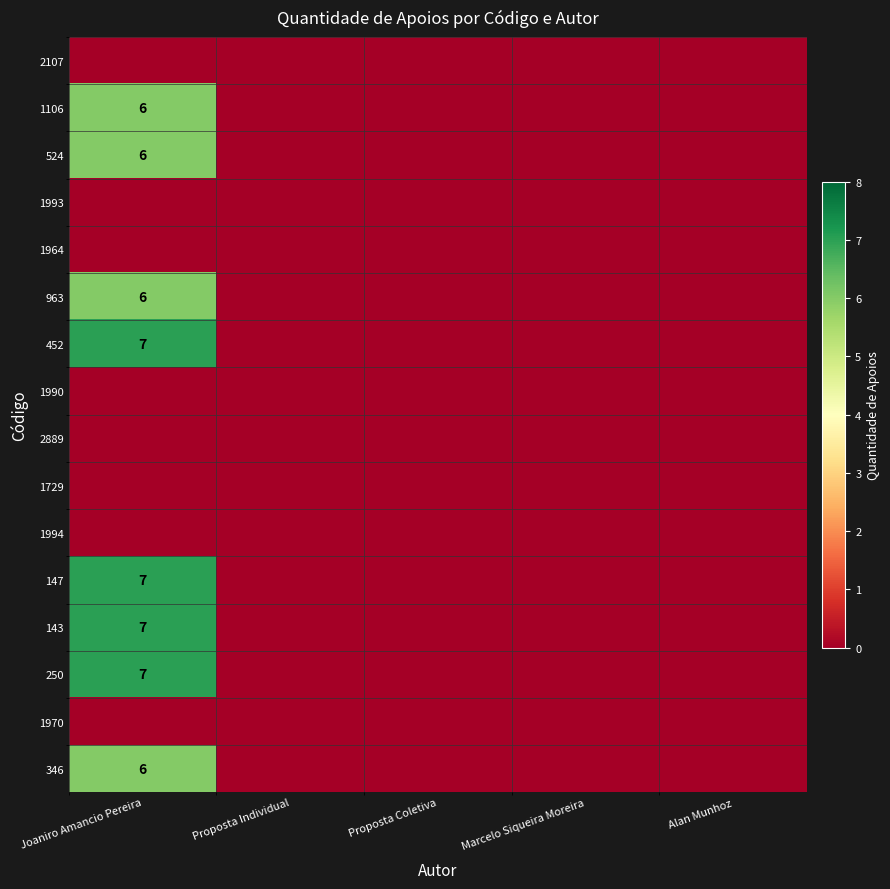

The value of 346 at Joaniro Amancio Pereira is 6. True or false?

True